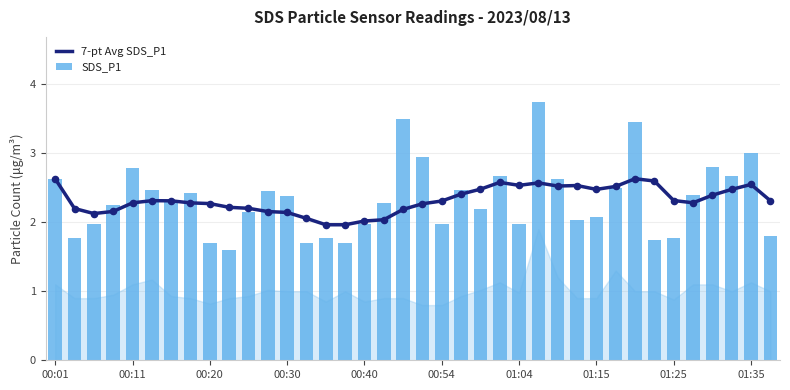

Which series has the widest spread of Y values?

SDS_P1